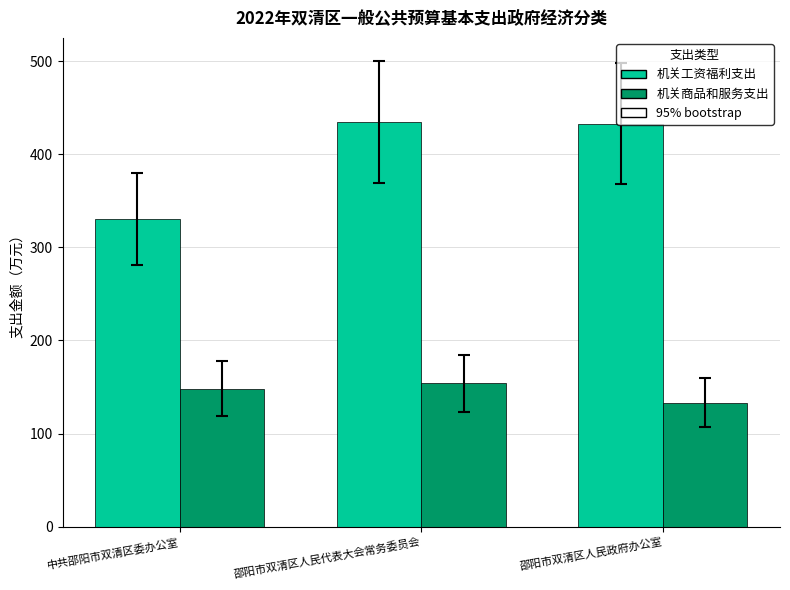

At how many categories does at least one series exceed 377?

2